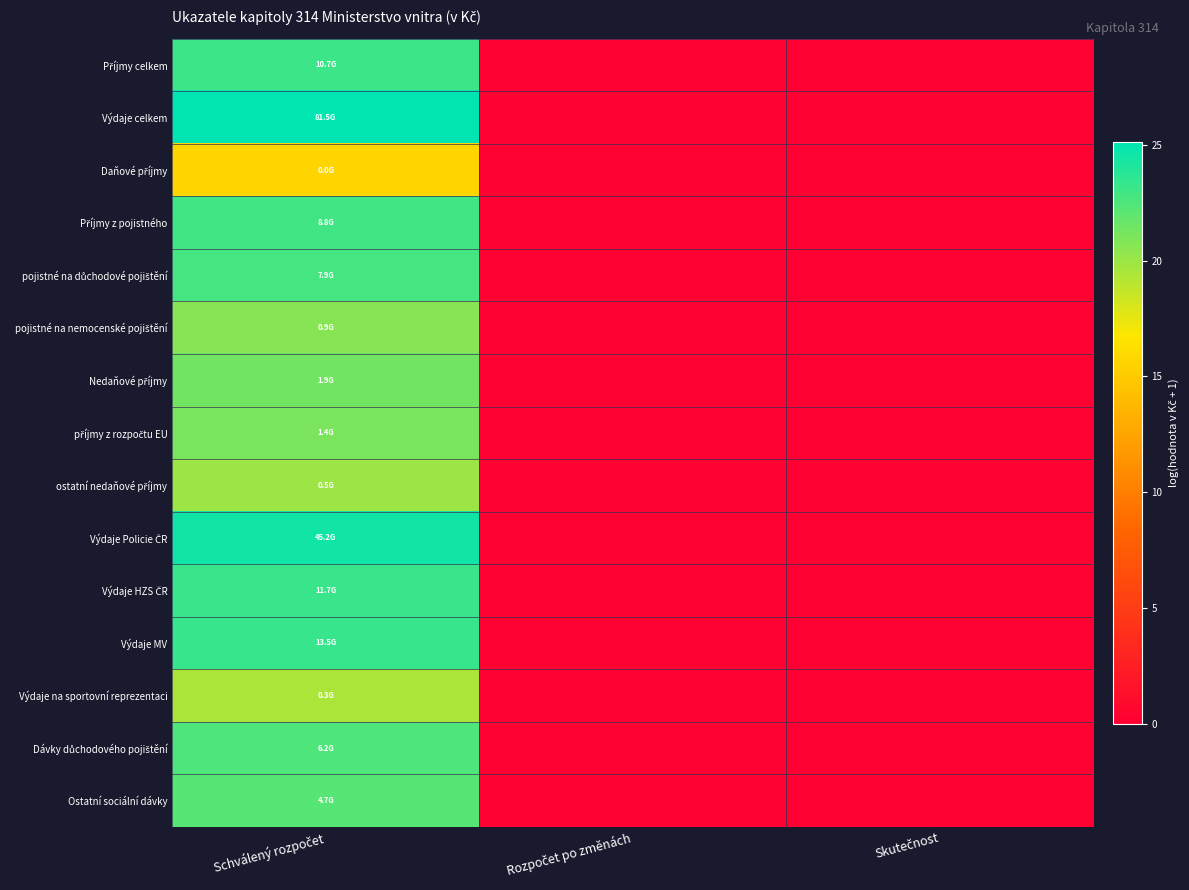

Rank the series at Schválený rozpočet from lowest to highest value.

Daňové příjmy, Výdaje na sportovní reprezentaci, ostatní nedaňové příjmy, pojistné na nemocenské pojištění, příjmy z rozpočtu EU, Nedaňové příjmy, Ostatní sociální dávky, Dávky důchodového pojištění, pojistné na důchodové pojištění, Příjmy z pojistného, Příjmy celkem, Výdaje HZS ČR, Výdaje MV, Výdaje Policie ČR, Výdaje celkem